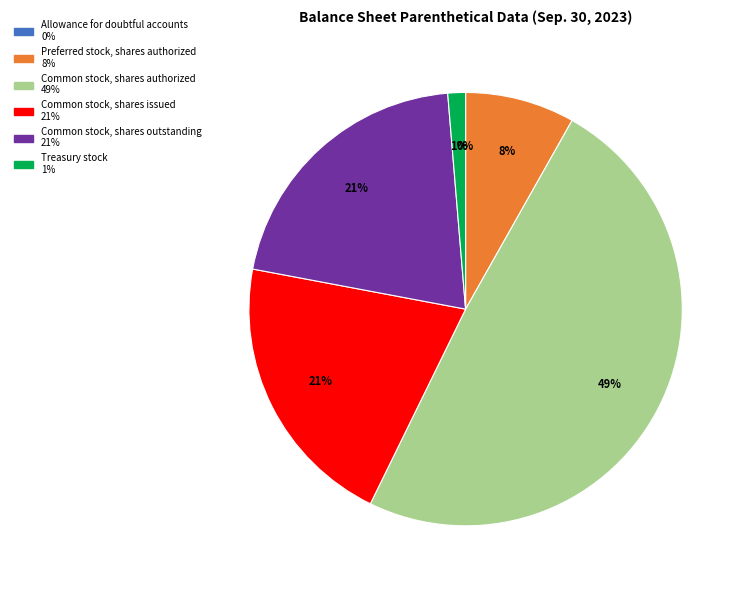

To the nearest percent, what portion does Common stock, shares outstanding represent?

21%